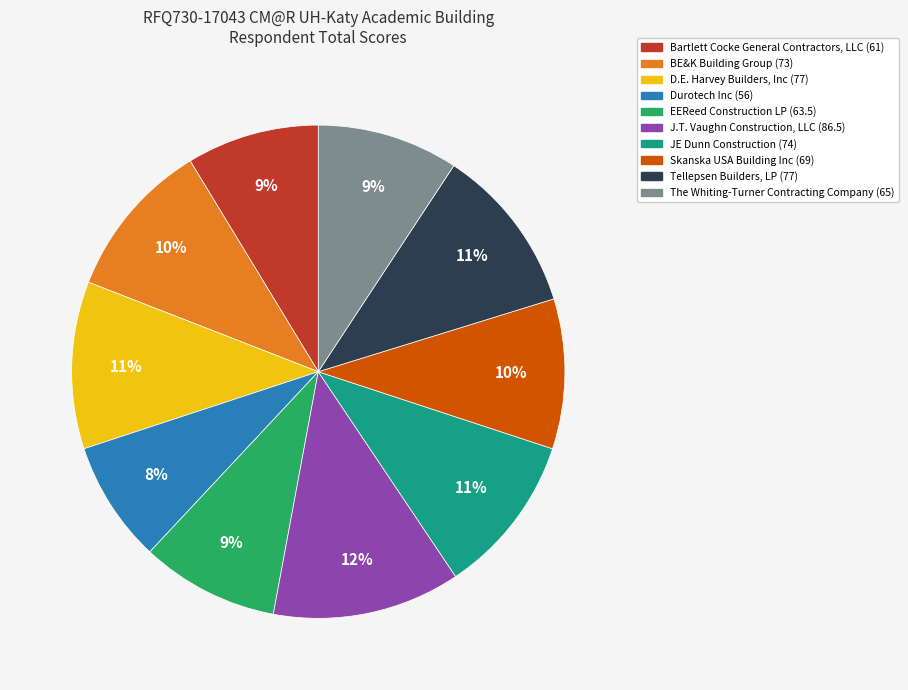

To the nearest percent, what is the difference between the D.E. Harvey Builders, Inc and BE&K Building Group slice percentages?

1%